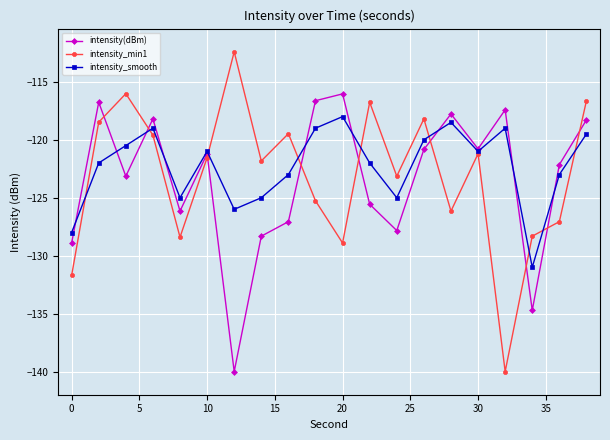

What is the highest value of the intensity(dBm) series?

-116.0